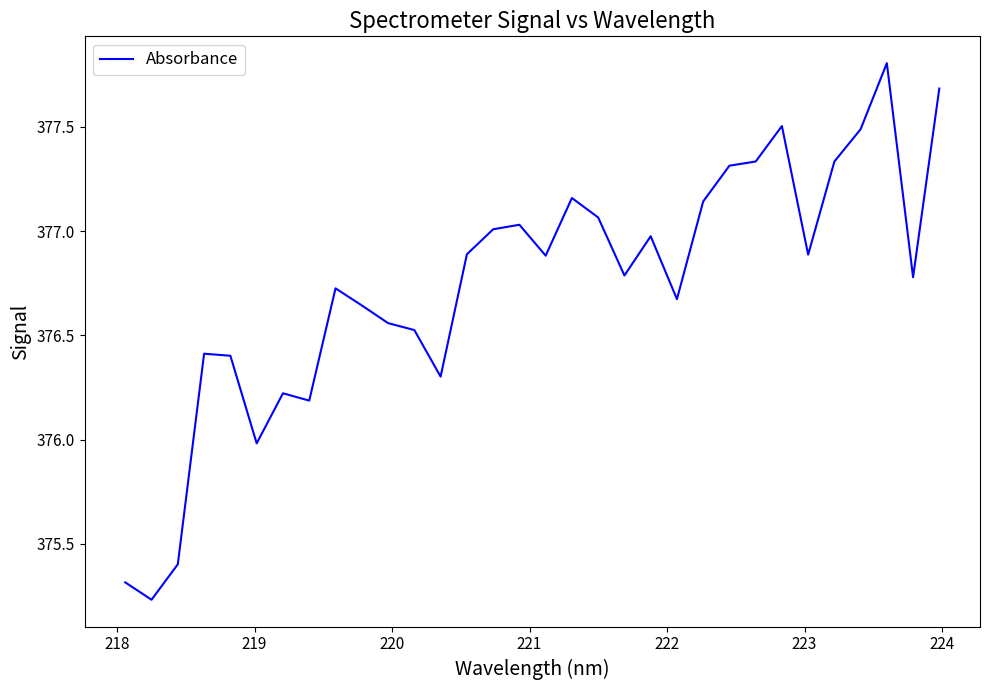

What is the greatest value displayed?

377.8